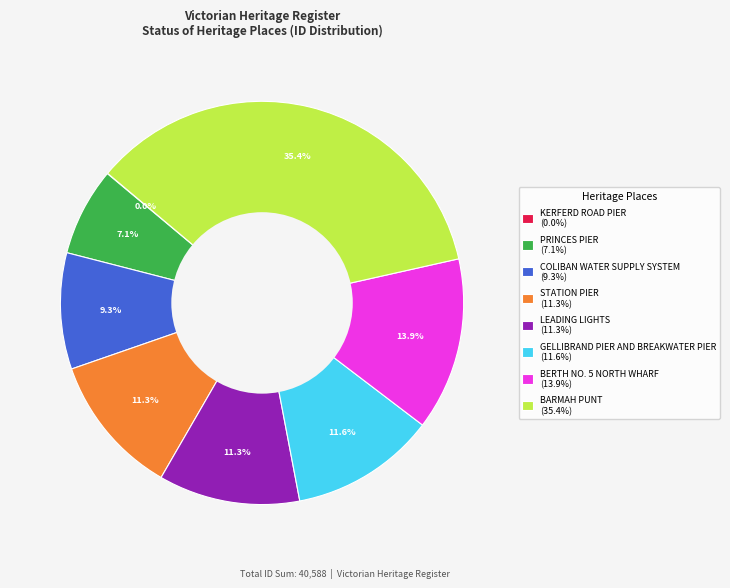

Does COLIBAN WATER SUPPLY SYSTEM account for over 50% of the chart?

No